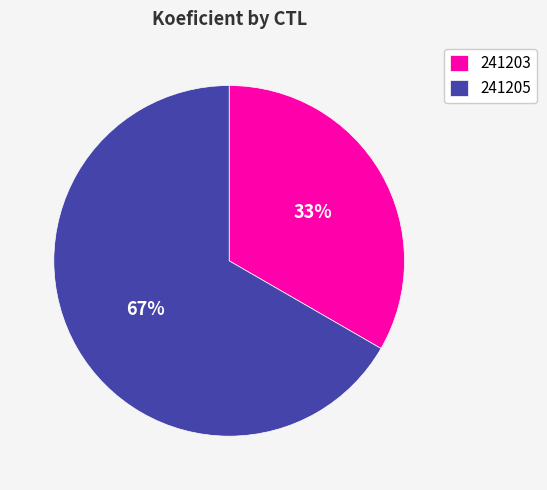

Which category has the biggest portion of the pie?

241205